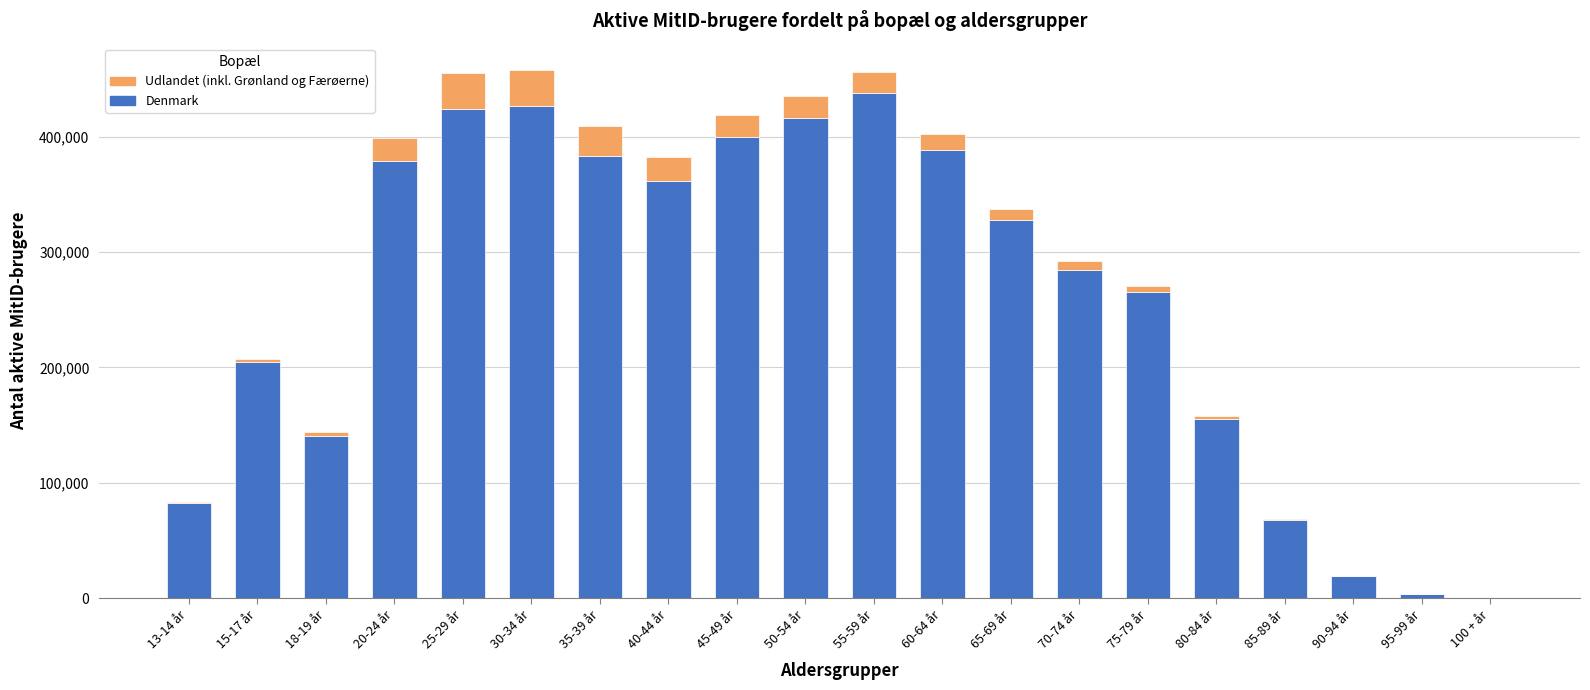

What is the maximum value for Denmark?

437856